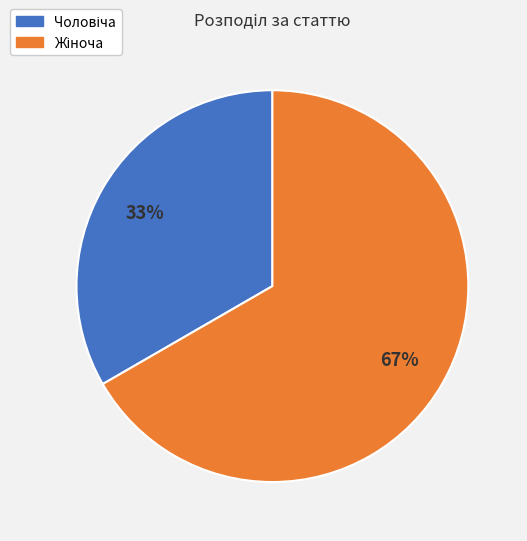

Is there a majority slice in this chart?

Yes